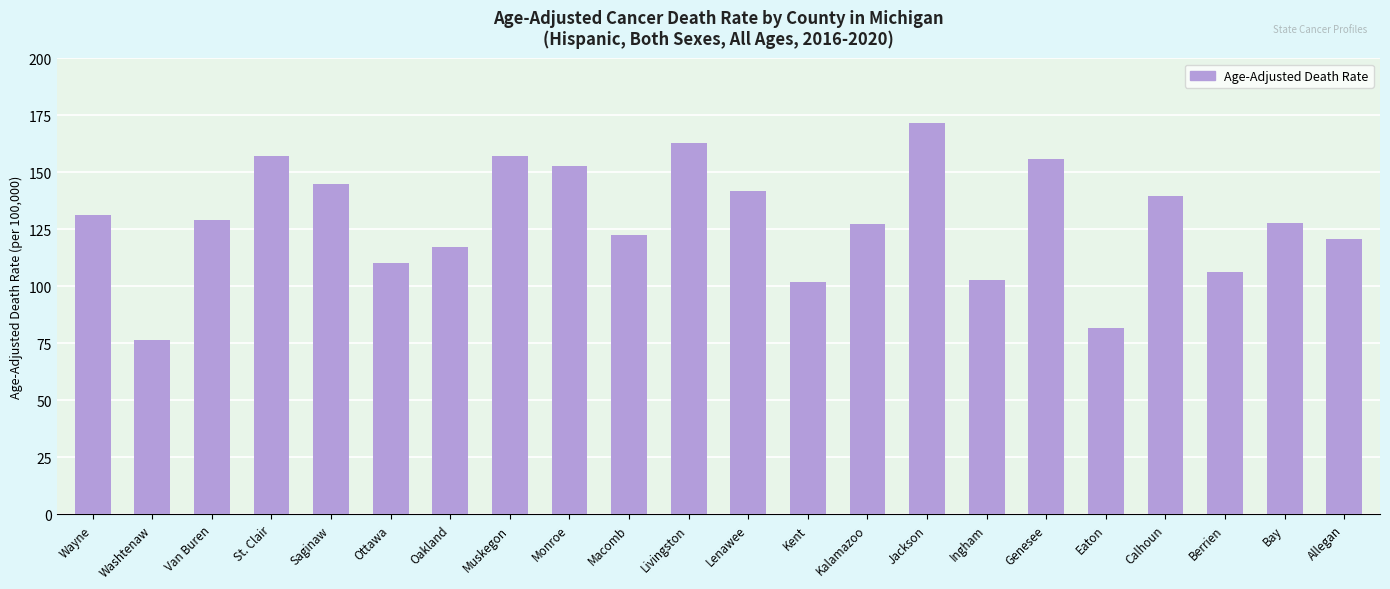

Which label corresponds to the smallest value in the chart?

Washtenaw